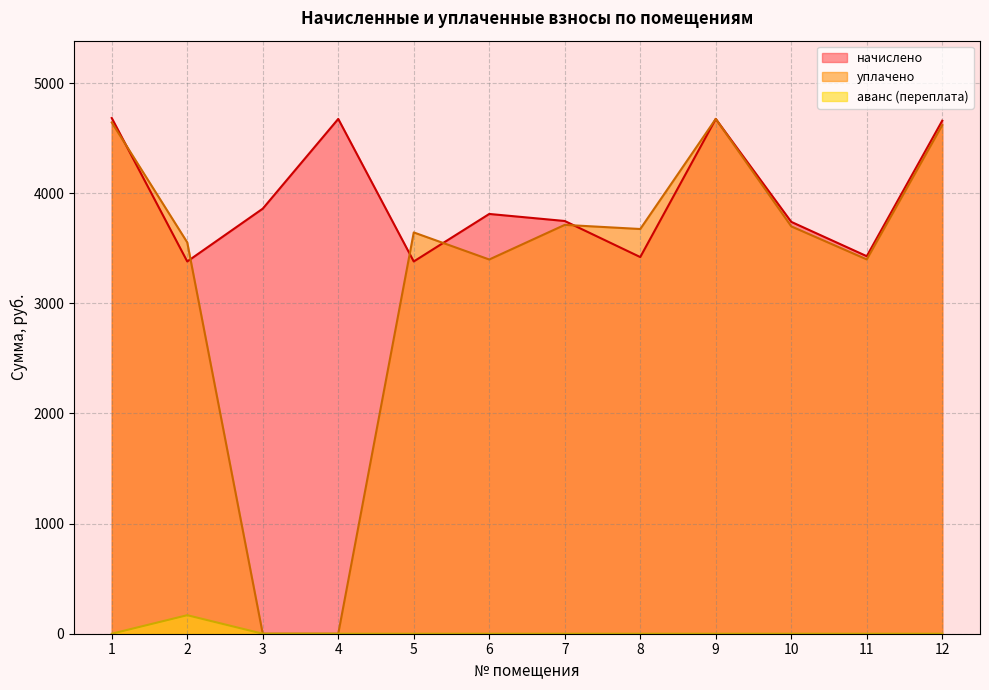

Which series has the largest total across all categories?

начислено